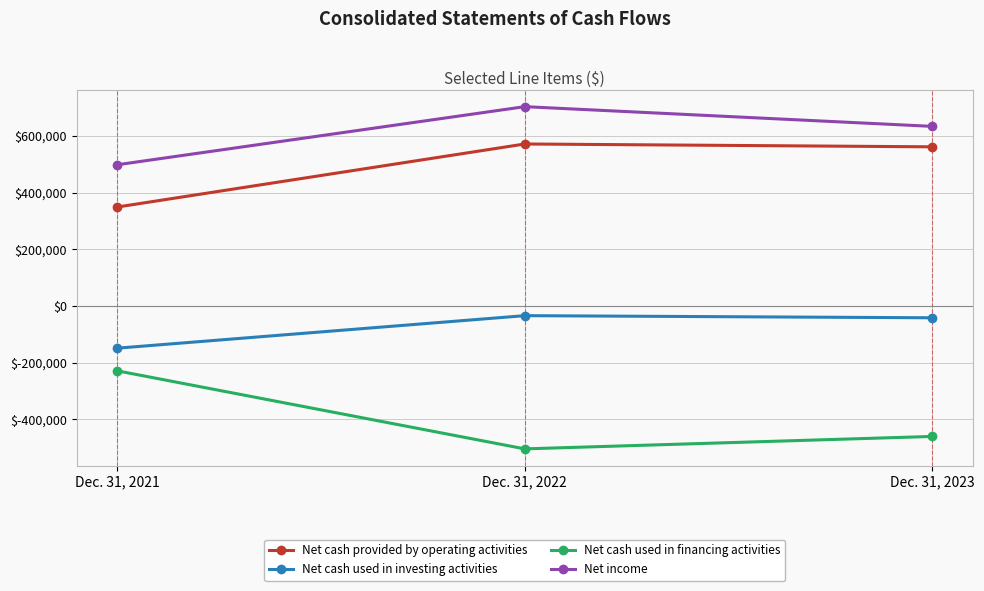

At how many categories does at least one series exceed 508064?

2